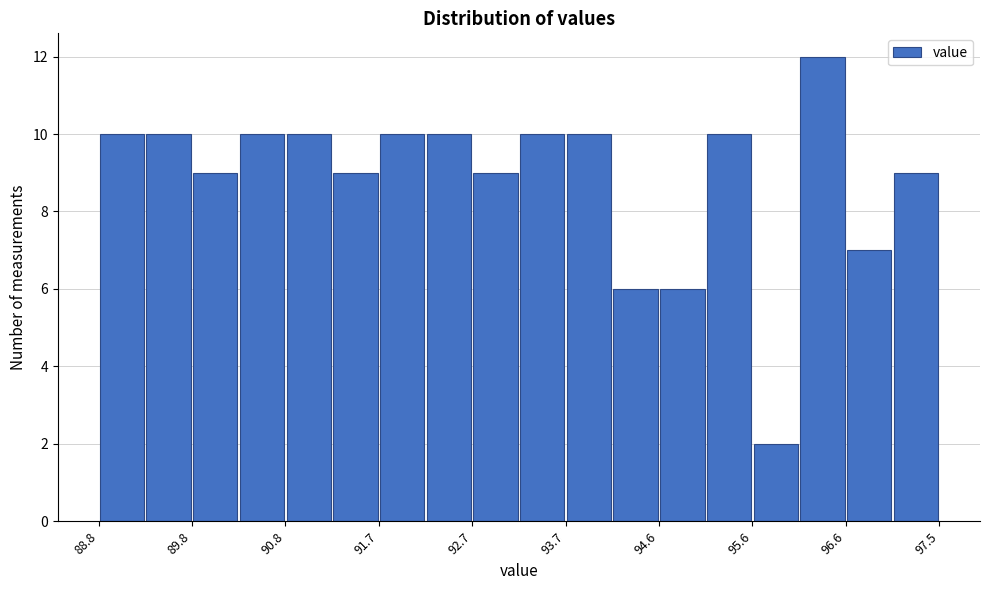

Over which range of the x-axis is the bar tallest?

96.1 to 96.6